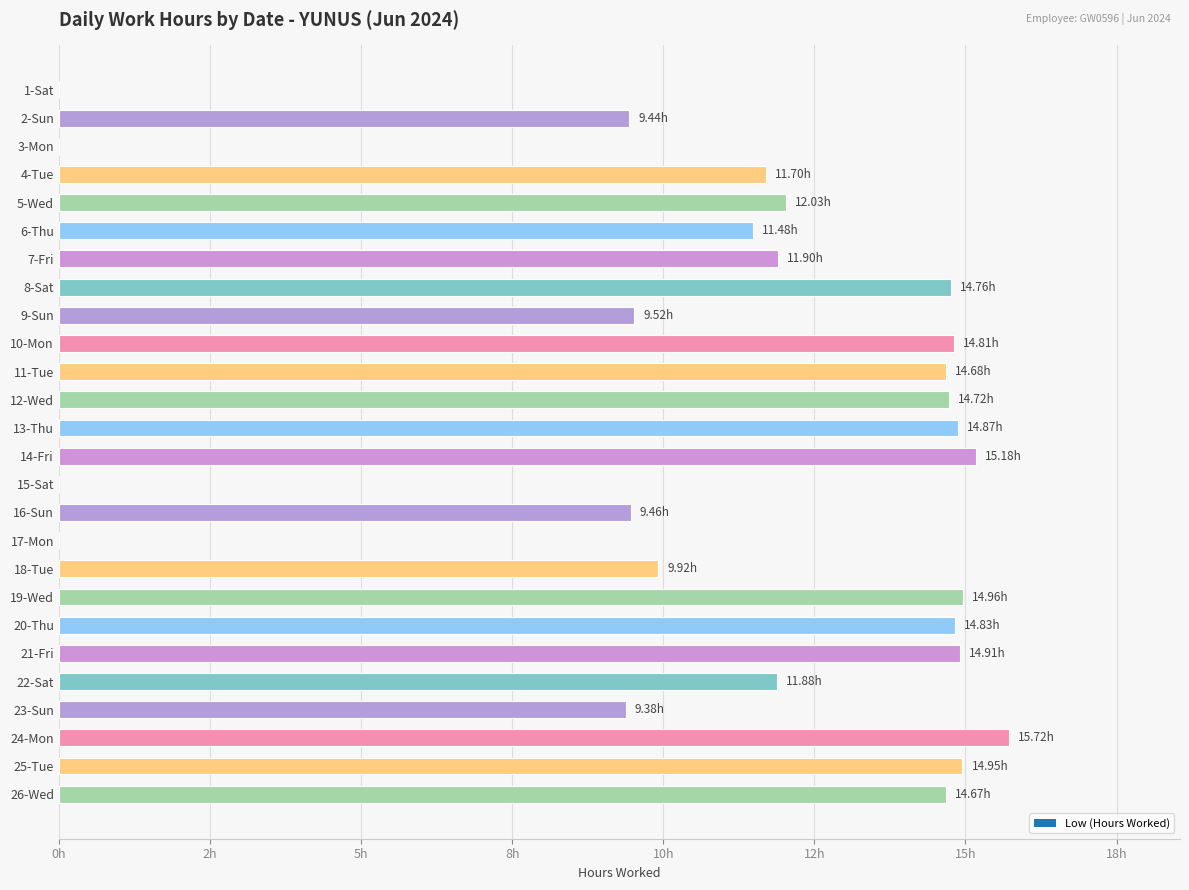

At which category does the chart reach its peak across all series?

24-Mon